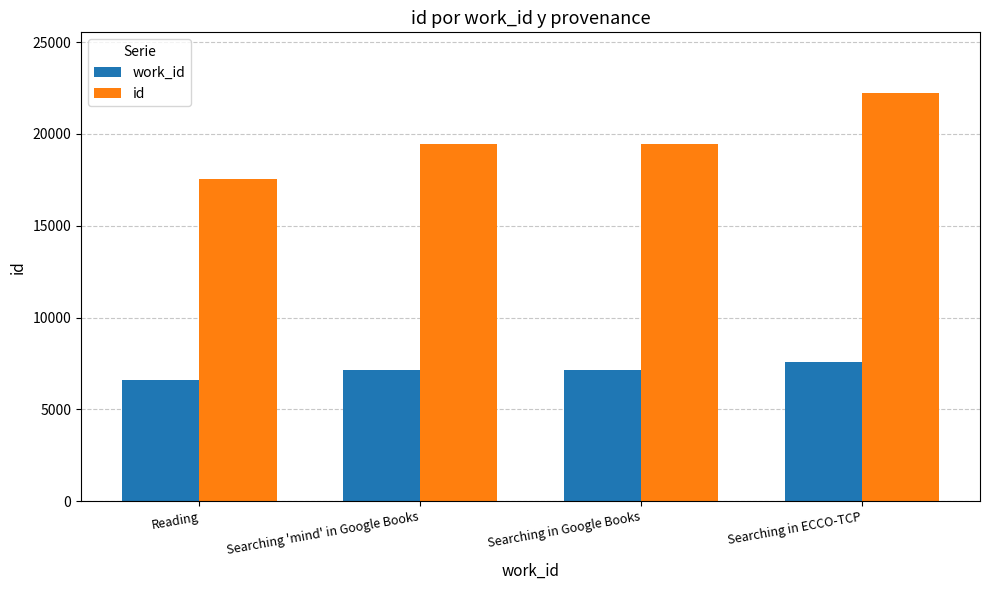

How many data points in id are less than 19435?

2